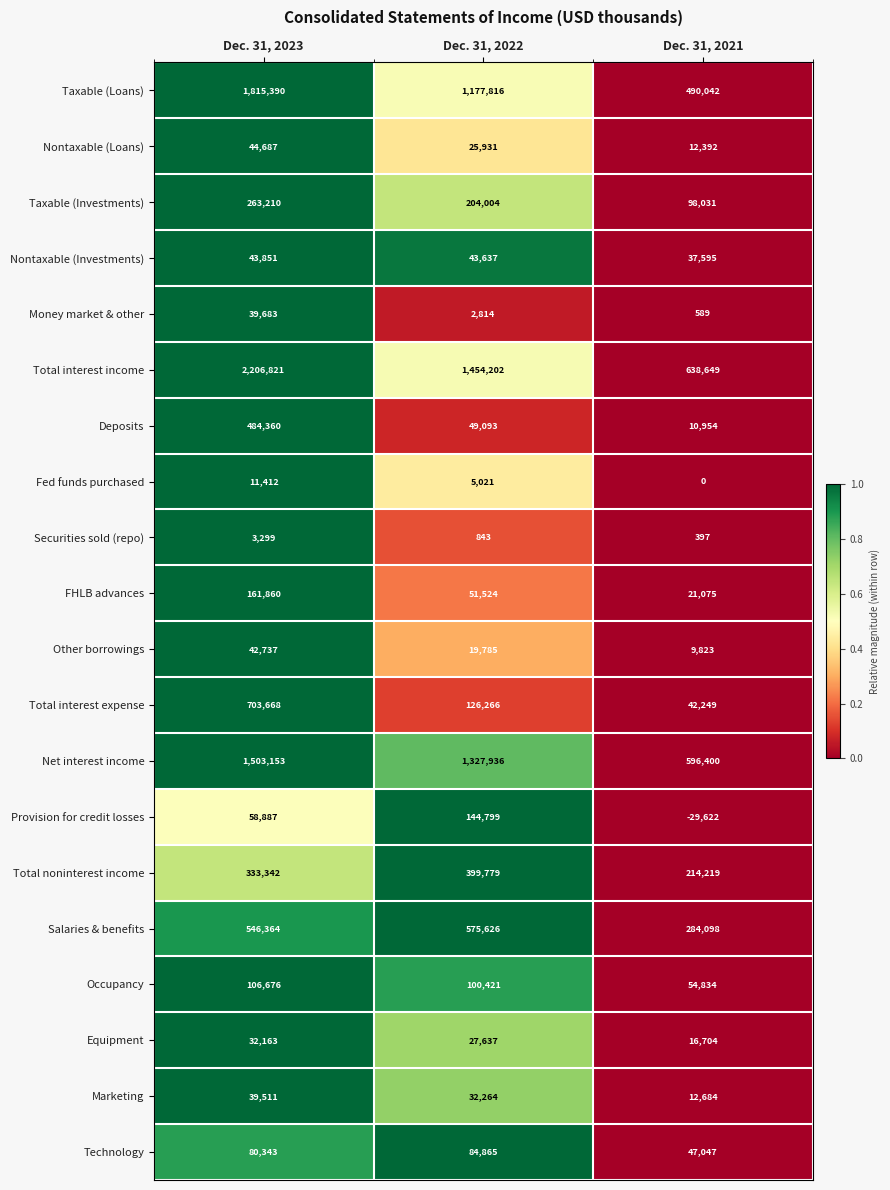

Rank the series by their maximum value, from highest to lowest.

Total interest income, Taxable (Loans), Net interest income, Total interest expense, Salaries & benefits, Deposits, Total noninterest income, Taxable (Investments), FHLB advances, Provision for credit losses, Occupancy, Technology, Nontaxable (Loans), Nontaxable (Investments), Other borrowings, Money market & other, Marketing, Equipment, Fed funds purchased, Securities sold (repo)